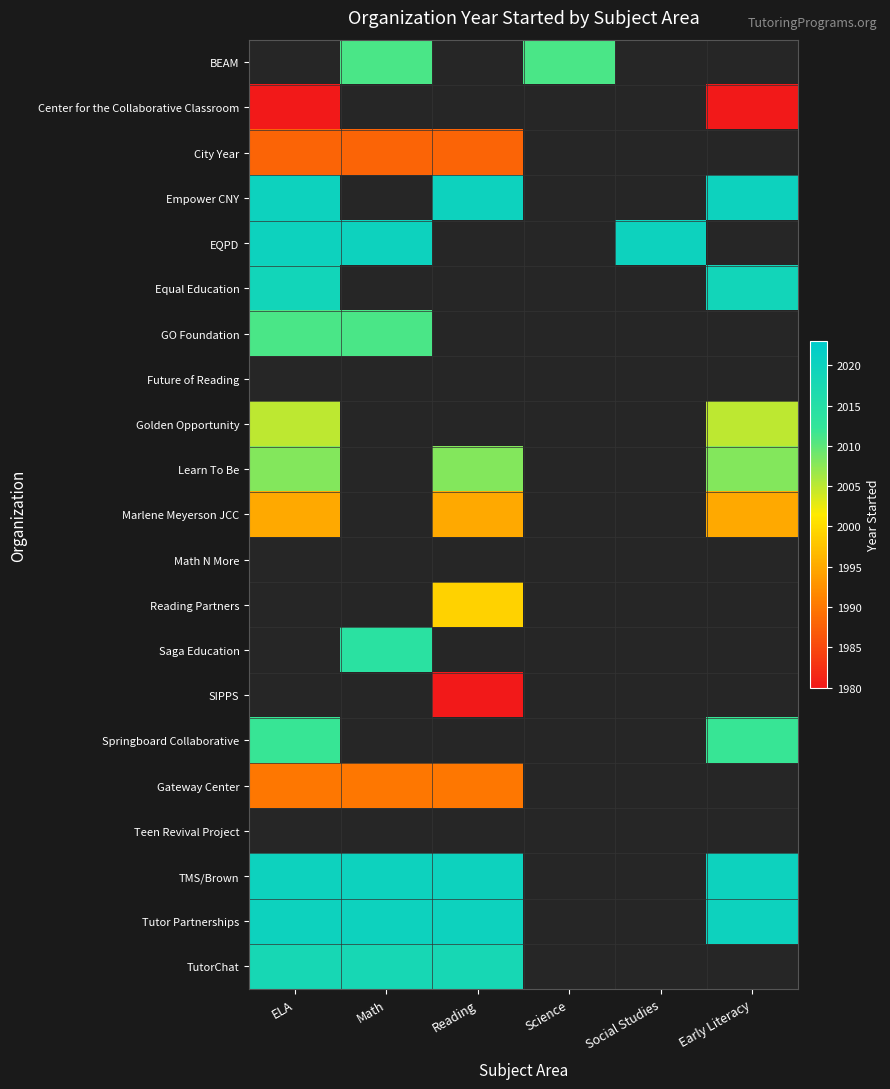

What is the smallest value displayed?

1980.0